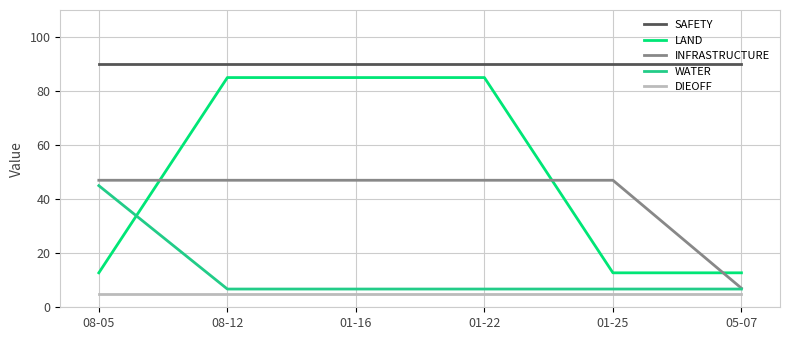

What are all the series names shown in the legend?

SAFETY, LAND, INFRASTRUCTURE, WATER, DIEOFF